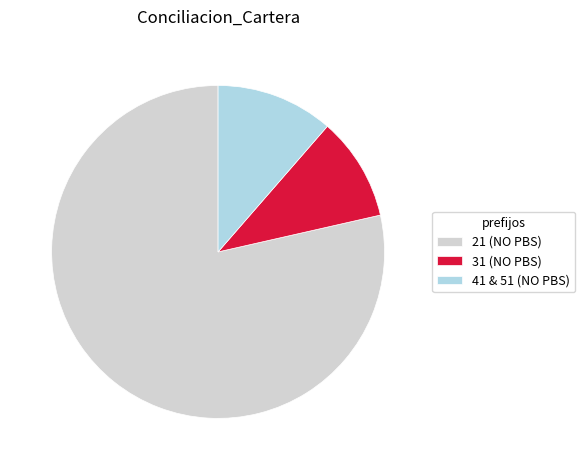

True or false: 31 (NO PBS) accounts for 10% of the total.

True